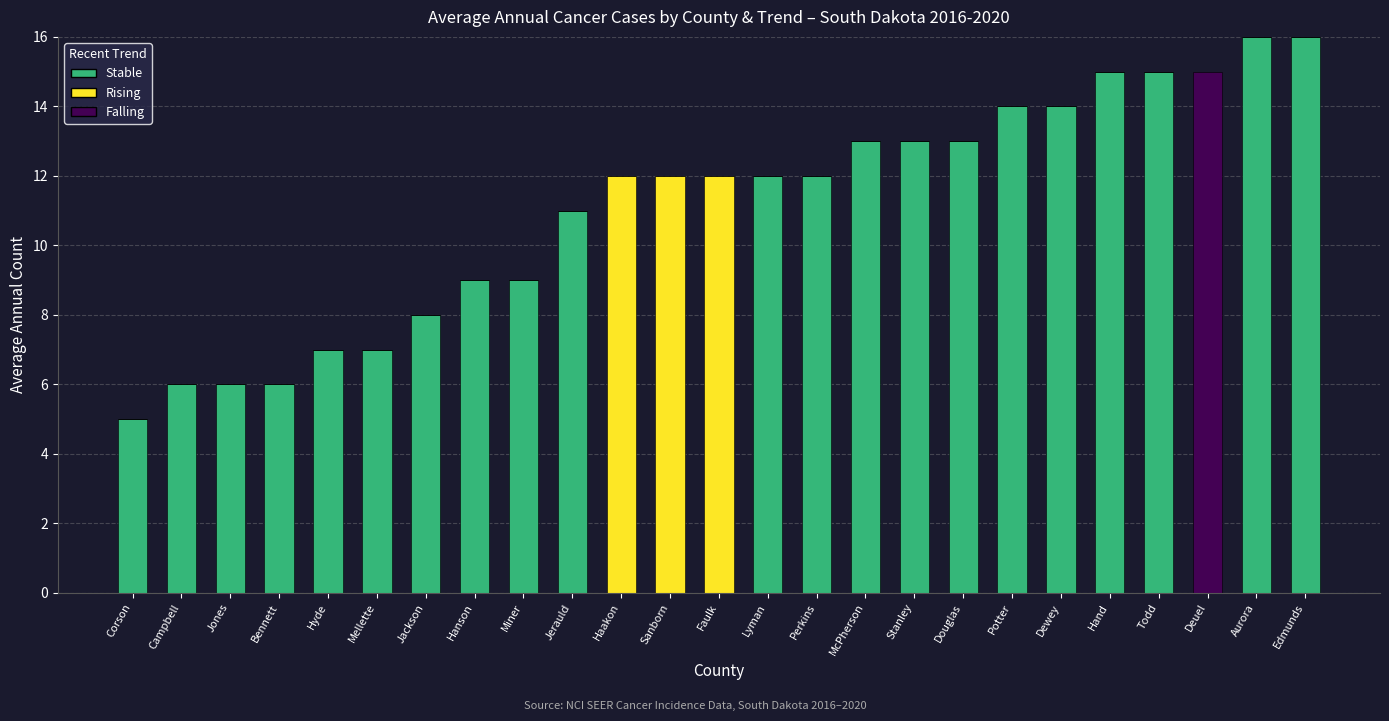

What is the total value across all series at Lyman?

12